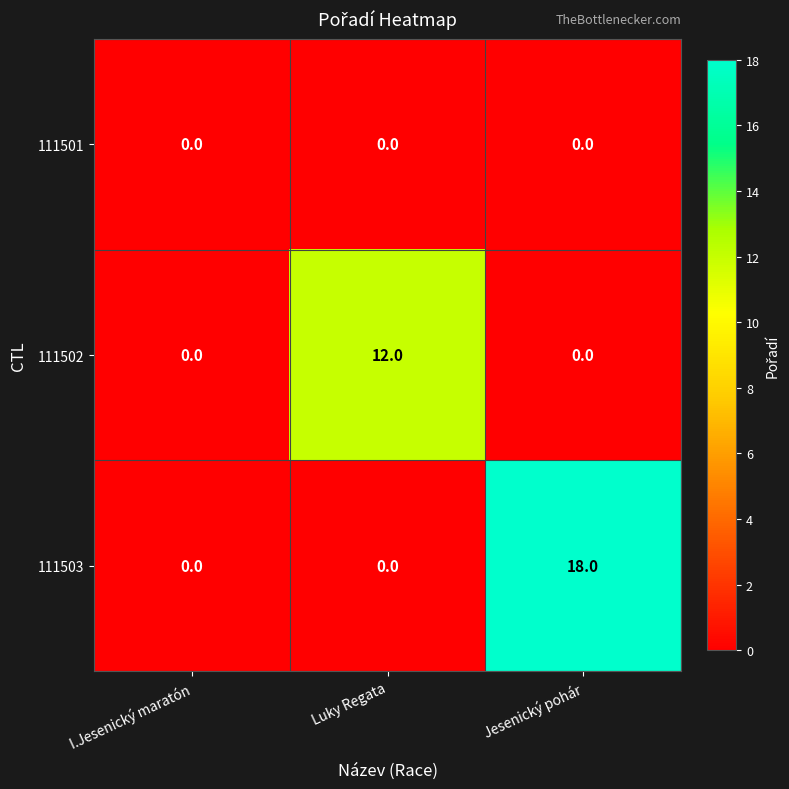

Reading left to right, list all the values displayed in this chart.

111501: I.Jesenický maratón=0	Luky Regata=0	Jesenický pohár=0
111502: I.Jesenický maratón=0	Luky Regata=12	Jesenický pohár=0
111503: I.Jesenický maratón=0	Luky Regata=0	Jesenický pohár=18